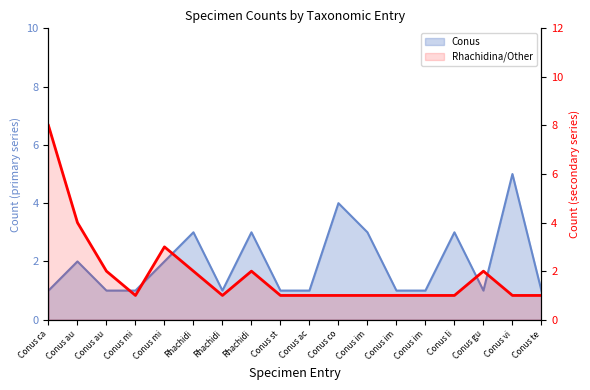

Rank the series by their average value, from lowest to highest.

Rhachidina/Other, Conus